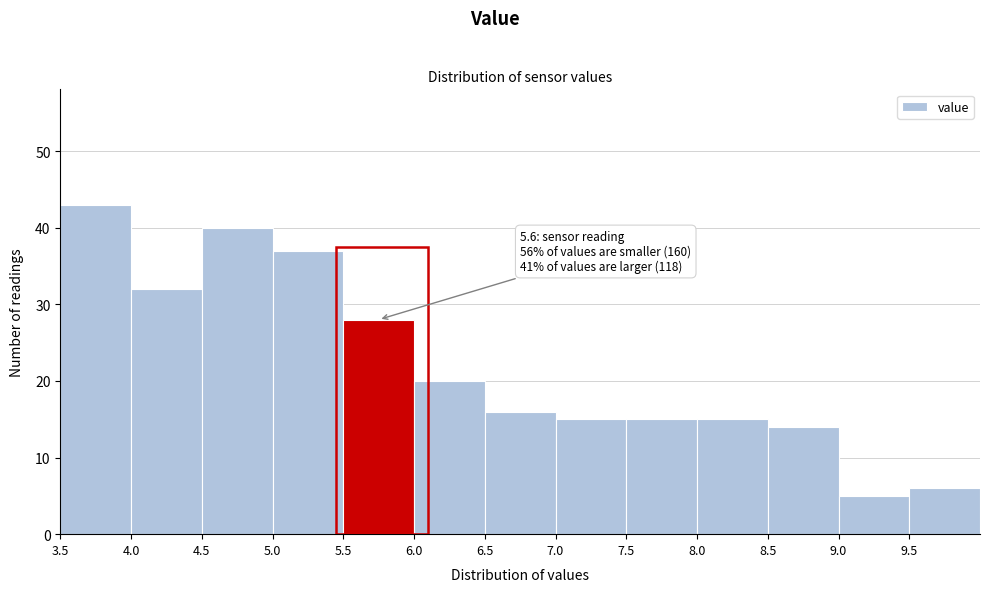

Over which range of the x-axis is the bar tallest?

3.5 to 4.0